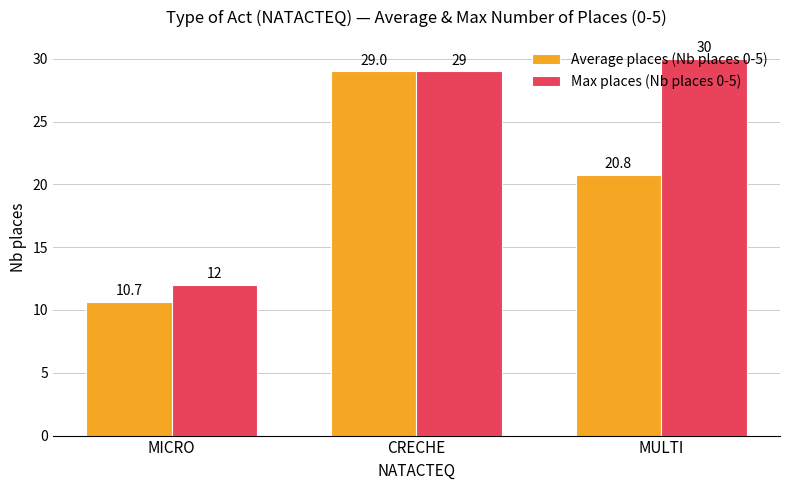

What position from the right is MICRO?

3